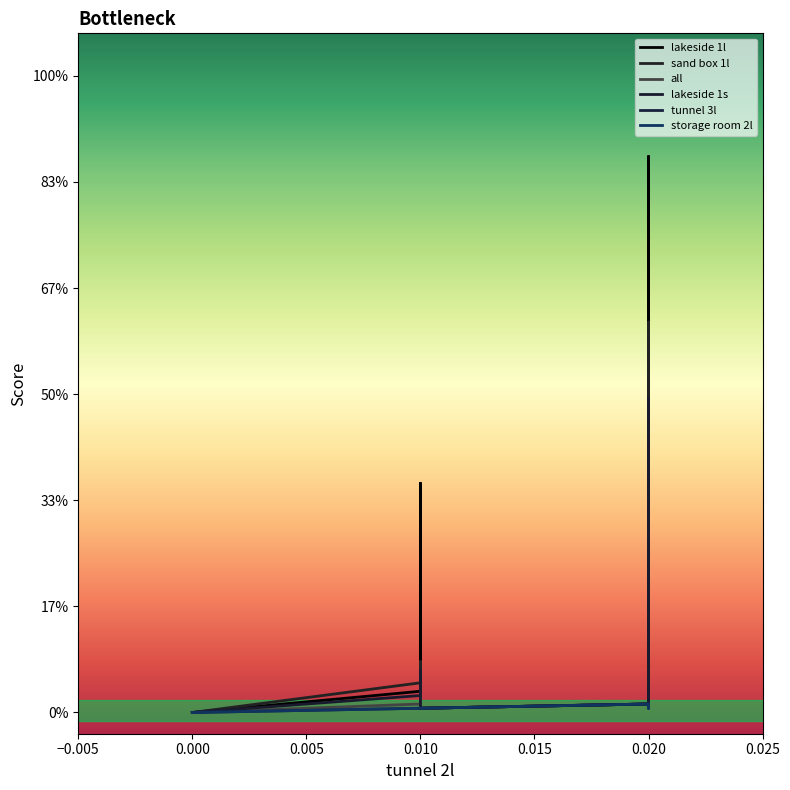

How many data points in lakeside 1l are above 0?

14